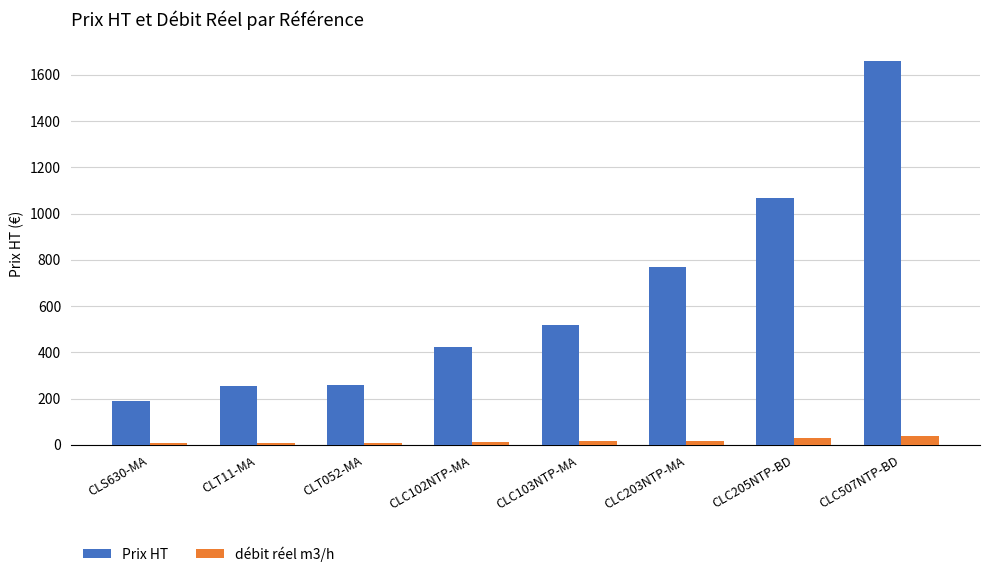

What is the value of the Prix HT bar at the 8th from the left?

1658